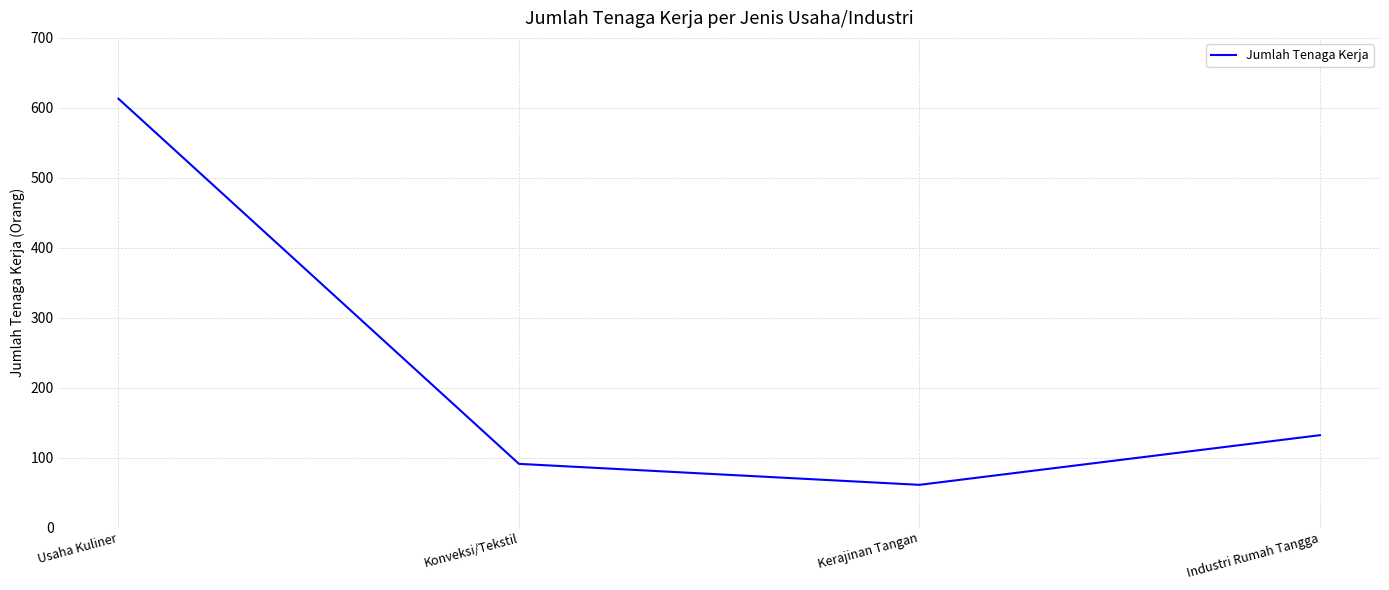

True or false: the data shows 132 at Industri Rumah Tangga.

True